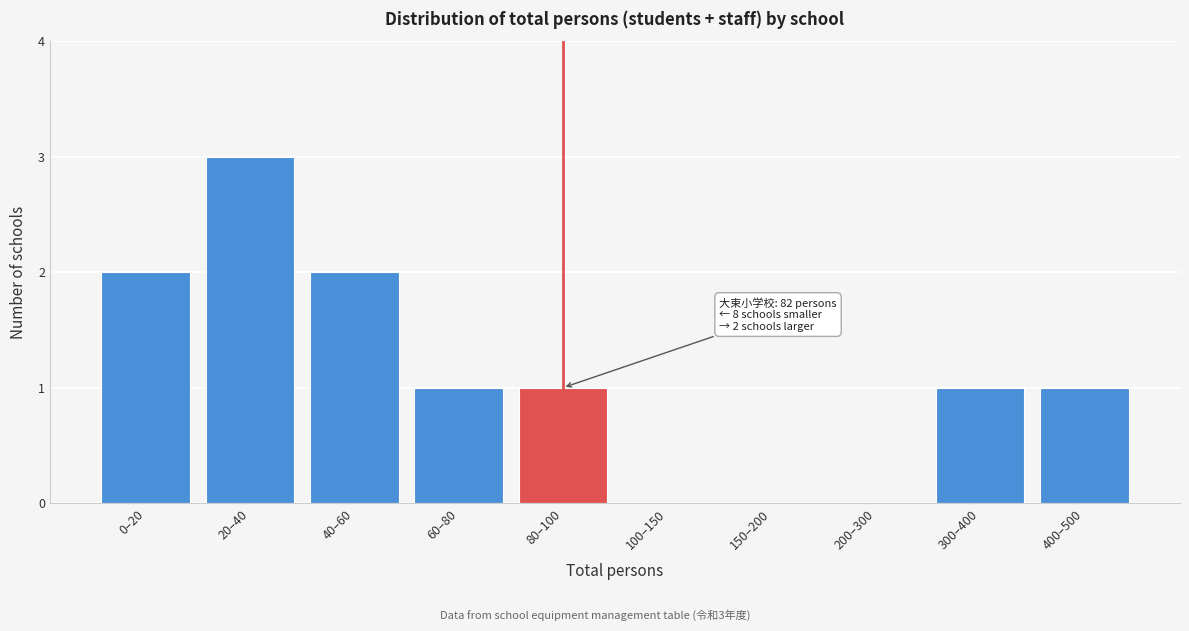

Reading left to right, what are all the values shown in this chart?

0–20=2	20–40=3	40–60=2	60–80=1	80–100=1	100–150=0	150–200=0	200–300=0	300–400=1	400–500=1